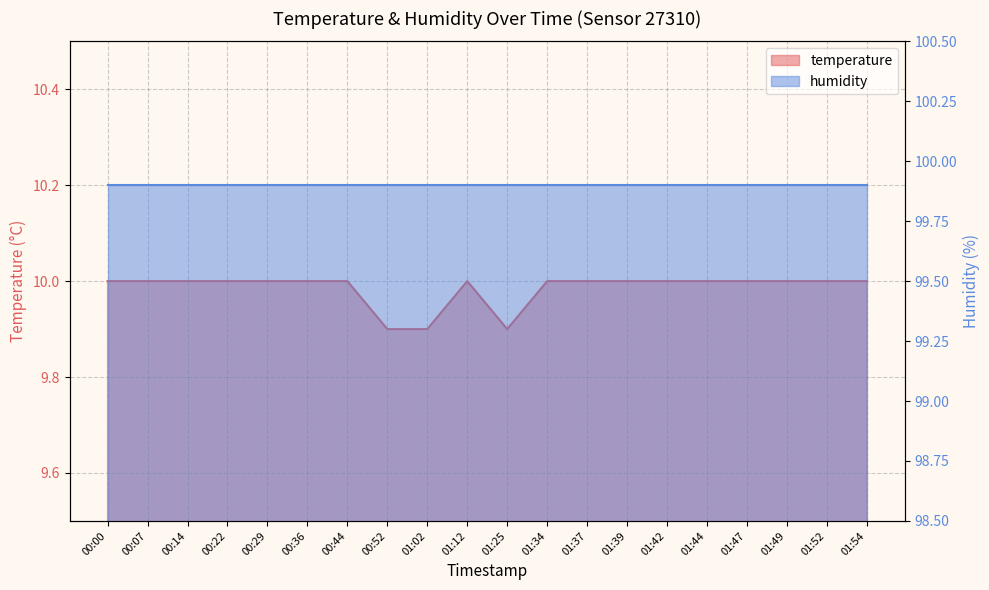

At which category does the data reach its first local valley?

01:25